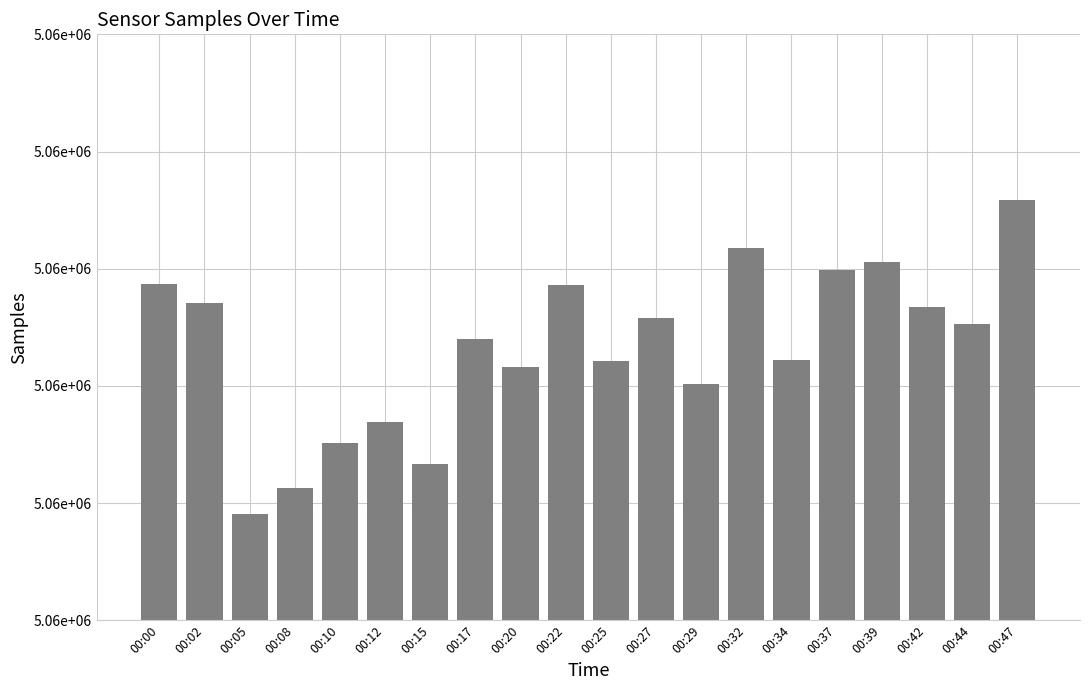

Are the bars horizontal?

No